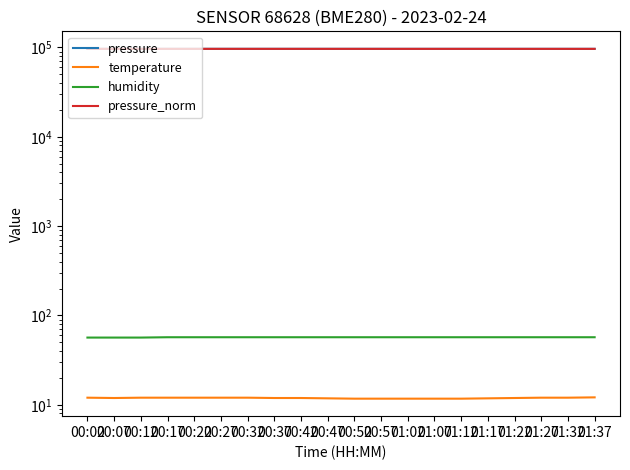

What is the difference between the maximum and minimum values in the pressure series?

30.0